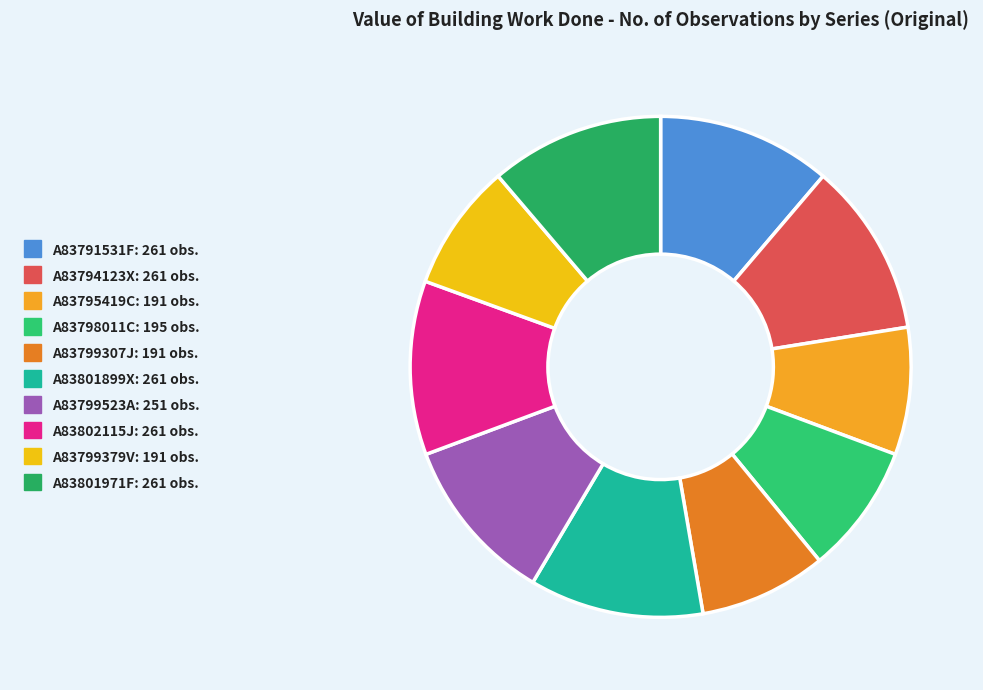

Is it true that A83799379V is 1% of the pie?

False